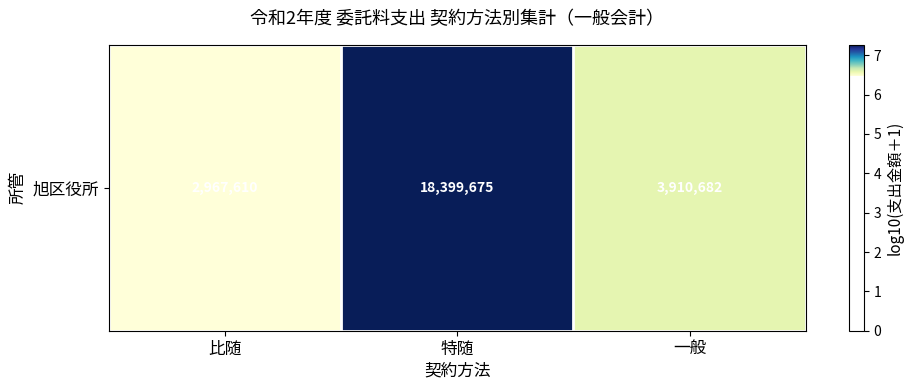

What is the ratio of the value at 一般 to the value at 比随?

1.0